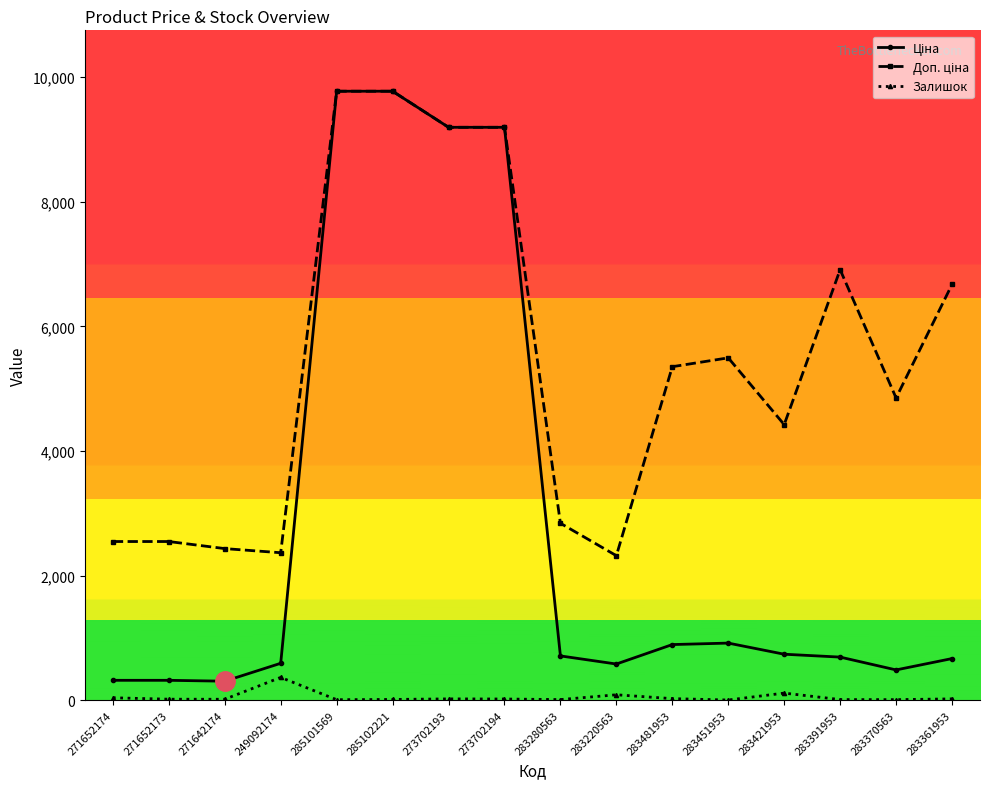

Rank the series by their maximum value, from highest to lowest.

Ціна, Доп. ціна, Залишок